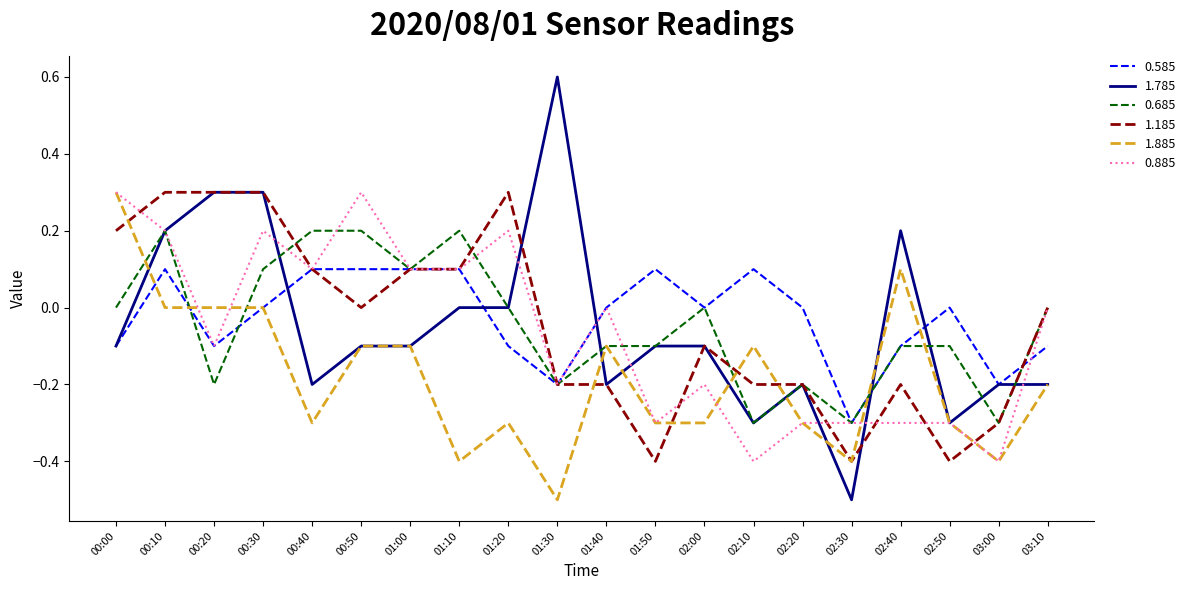

What value does the 1.785 series have at 01:50?

-0.1